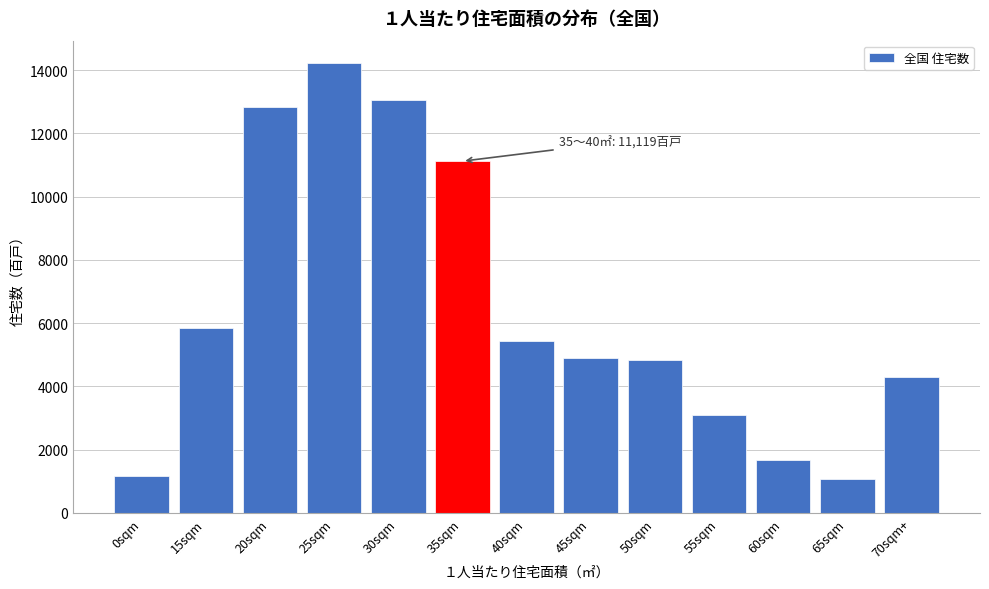

What is the change in value from 40sqm to 65sqm?

-4362